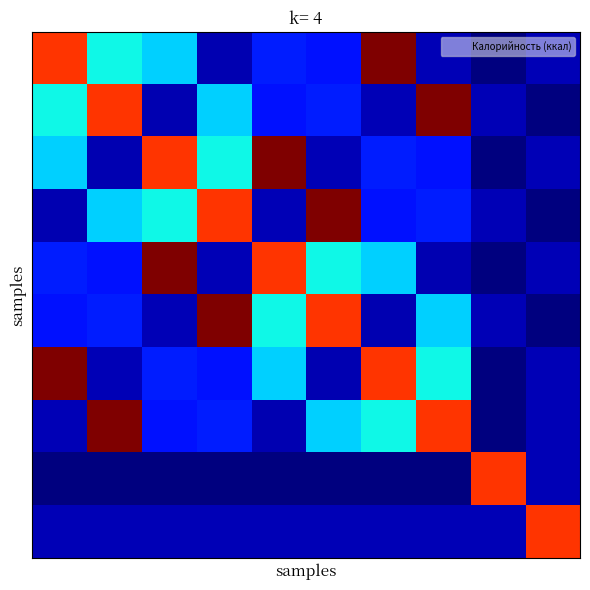

Which category has the highest value across all series?

6